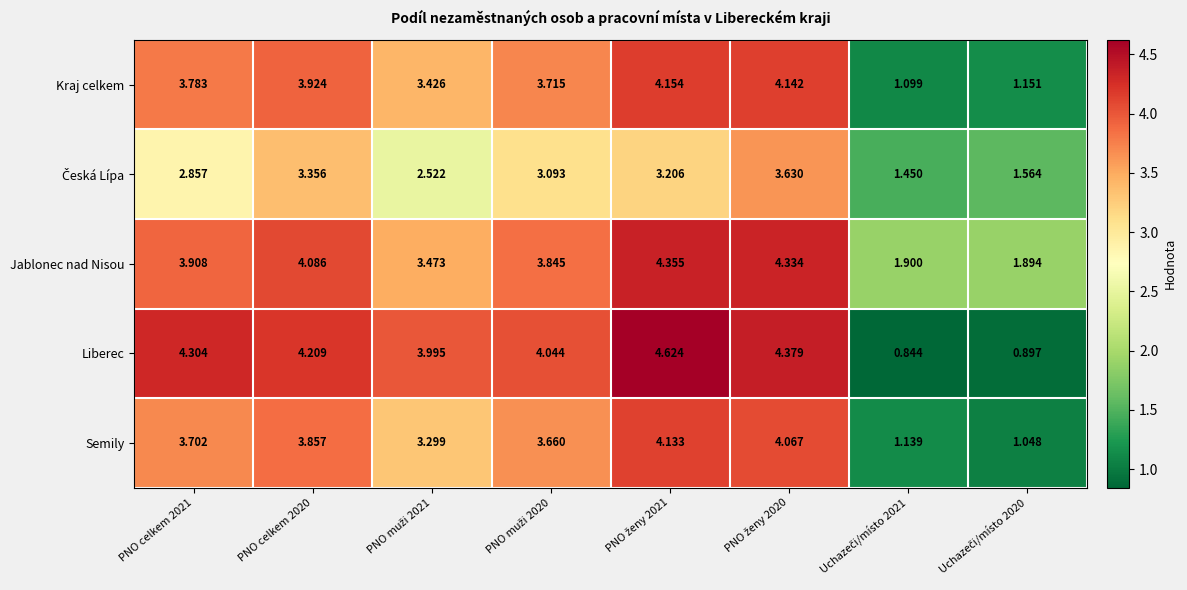

How many series are shown in this chart?

5